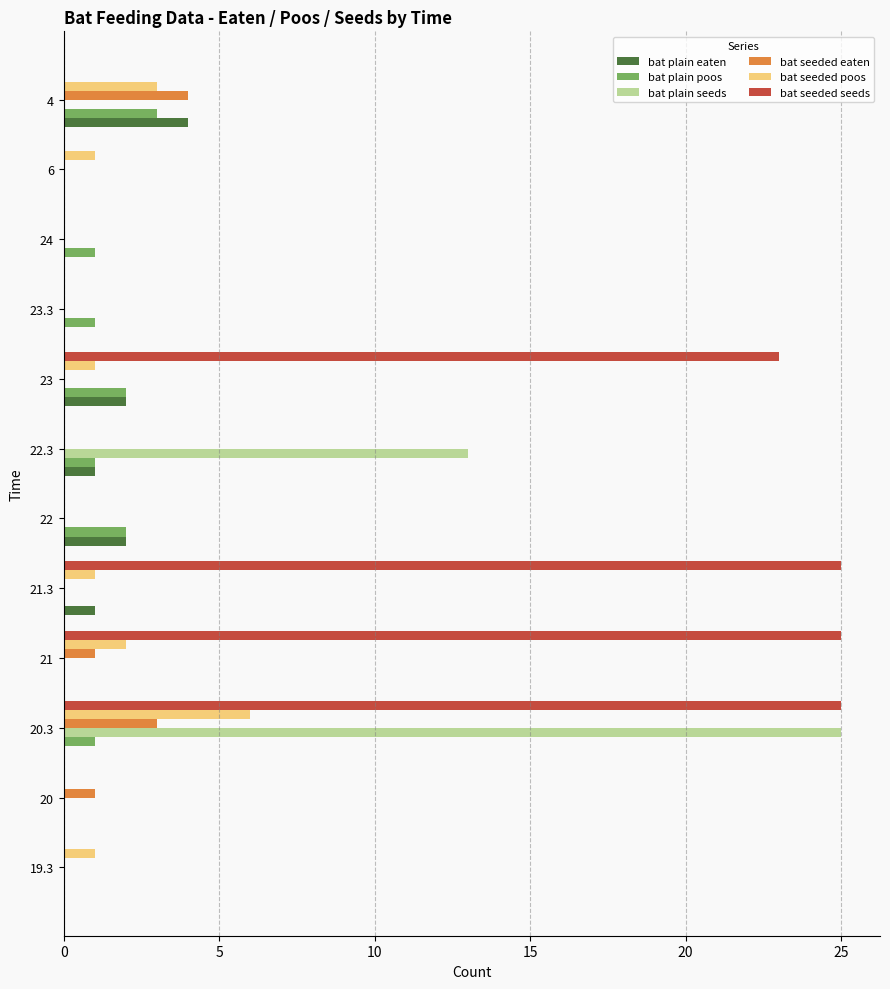

Which category has the highest value in the bat seeded poos series?

20.3